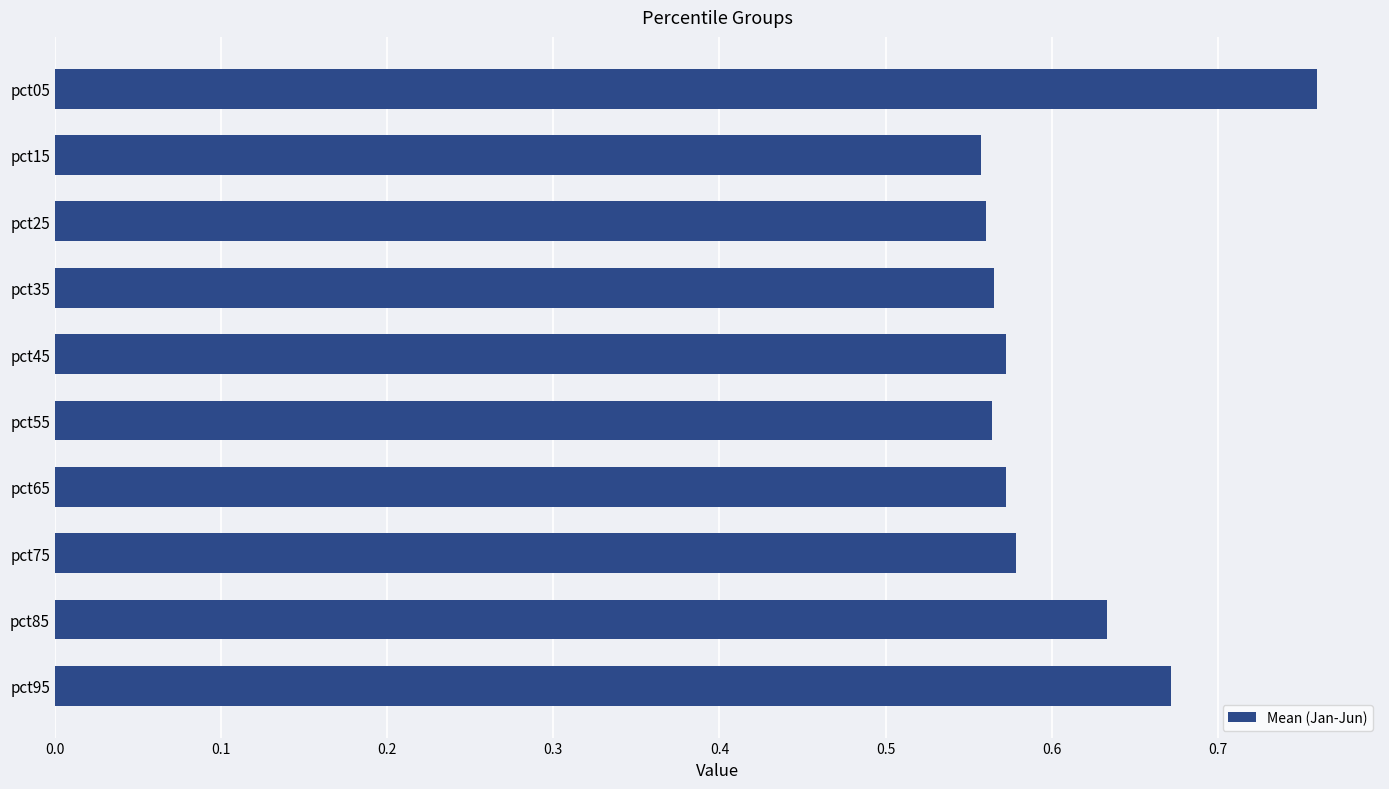

How many values are between 0 and 1?

10